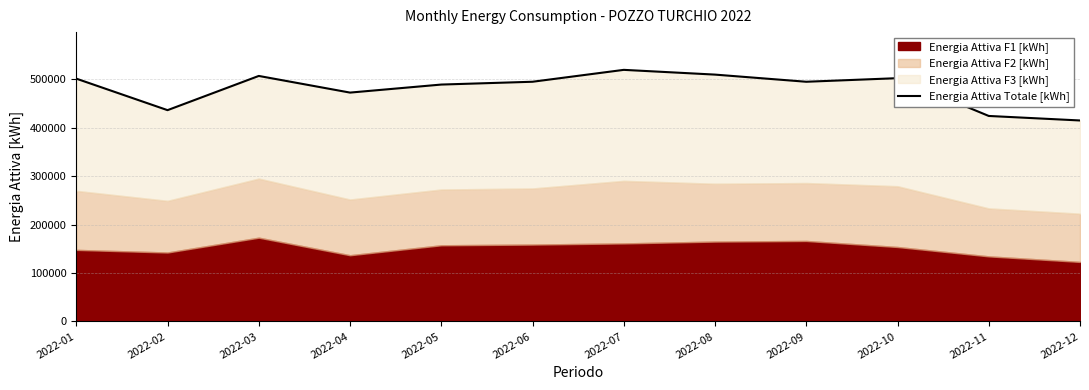

The chart shows a value of 677598 at 2022-01. True or false?

False